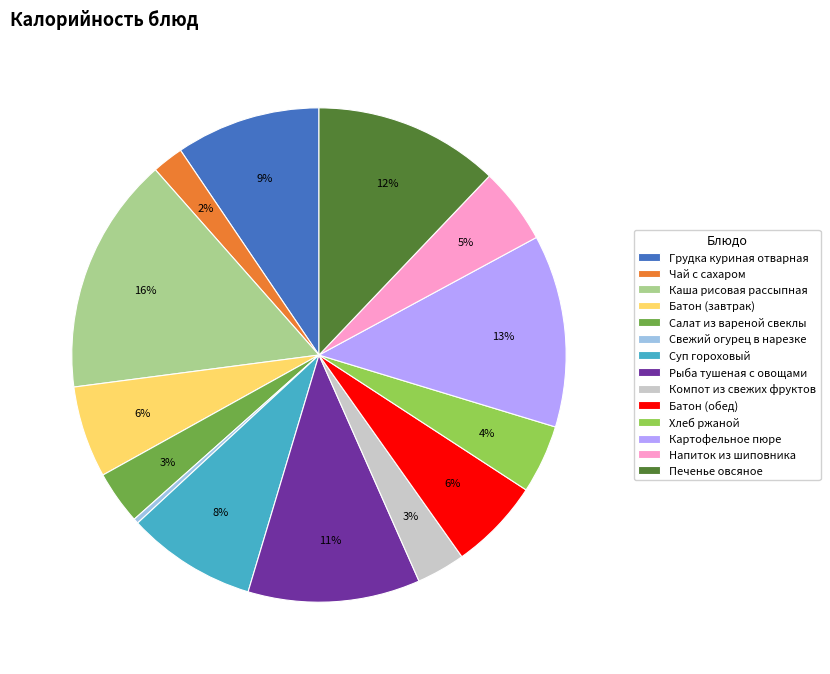

Between Салат из вареной свеклы and Свежий огурец в нарезке, which is larger?

Салат из вареной свеклы